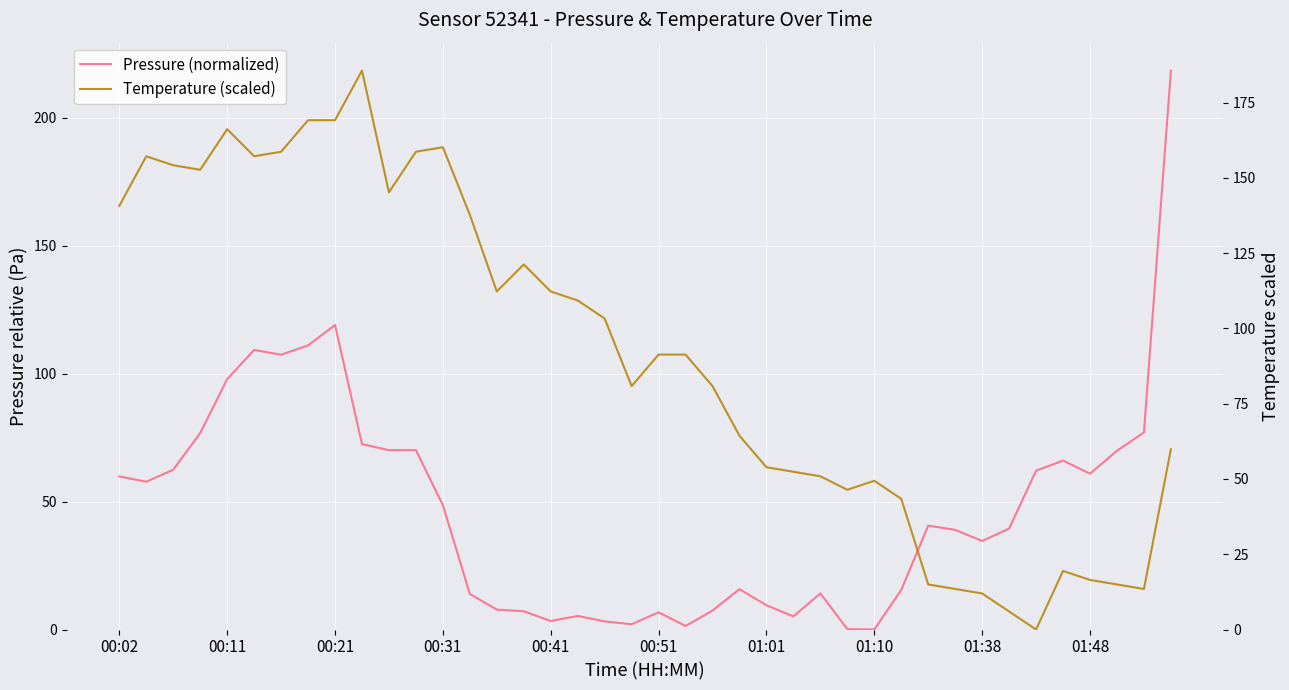

Which series ends up on top after the final intersection of Temperature (scaled) and Pressure (normalized)?

Pressure (normalized)